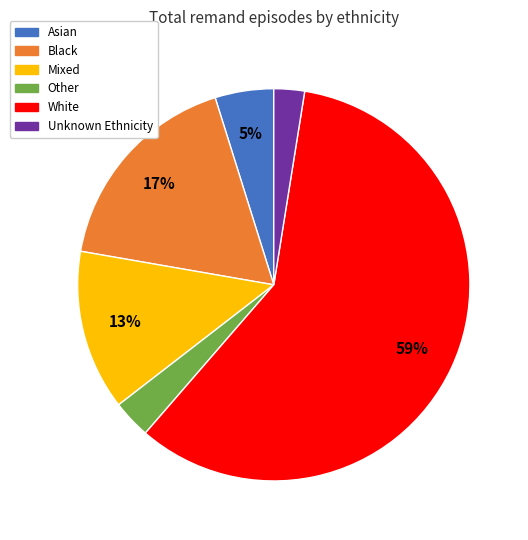

How many segments does this pie chart have?

6